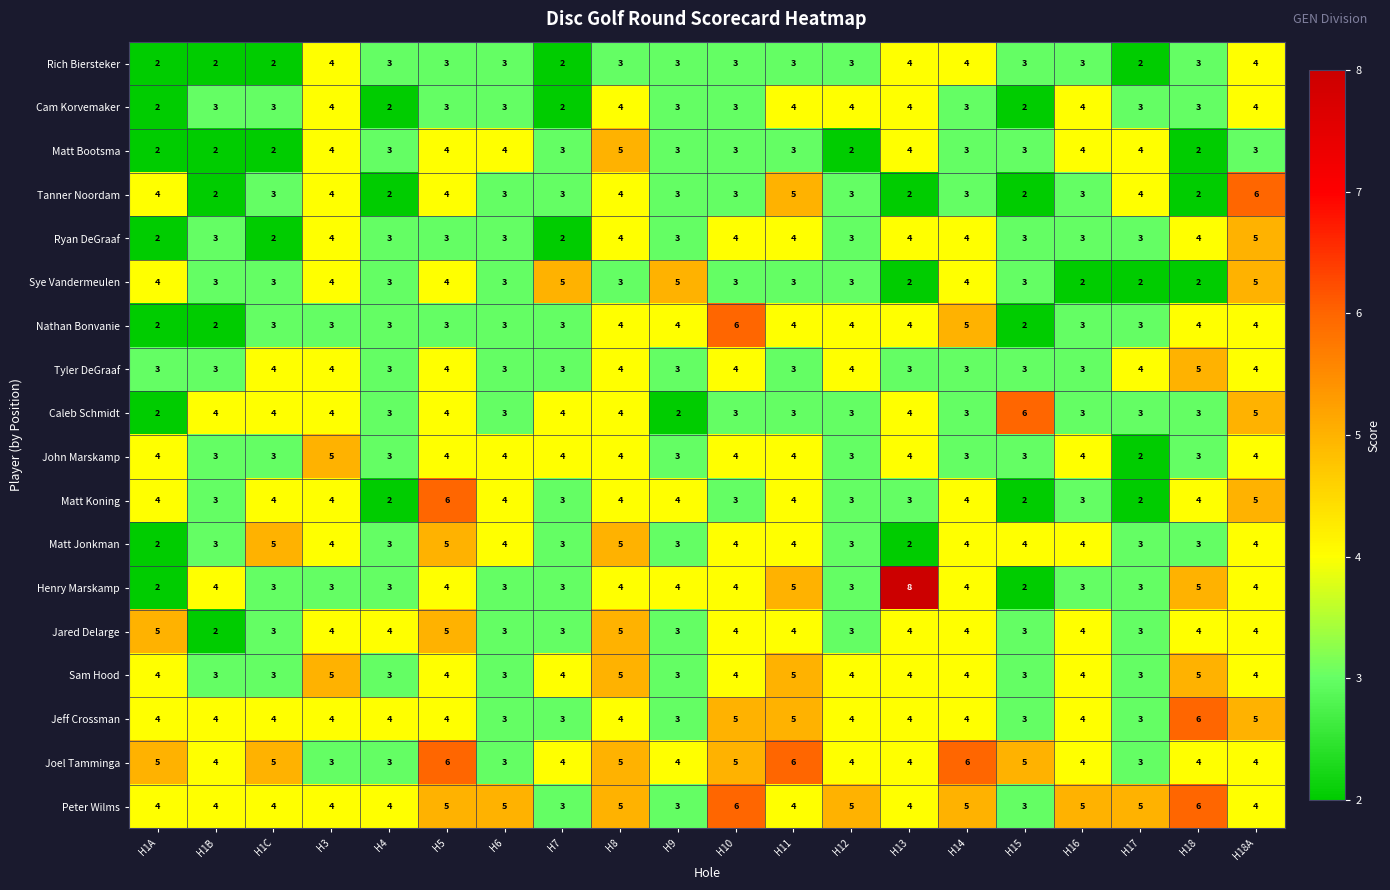

True or false: Jeff Crossman has a value of 6 at H1A.

False